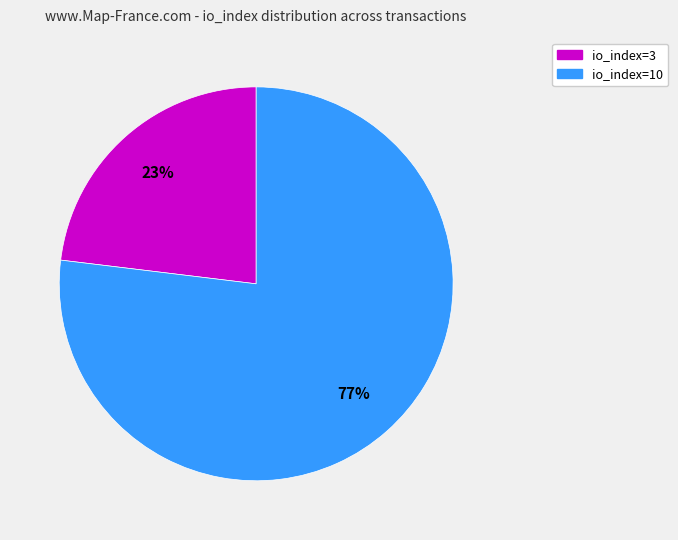

Is it true that io_index=10 is 70% of the pie?

False